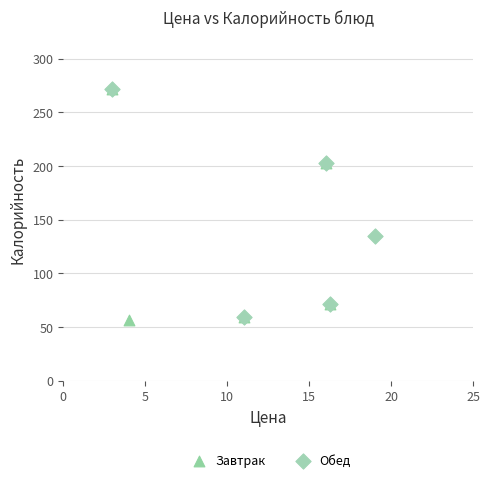

Which series reaches the minimum Y coordinate?

Завтрак